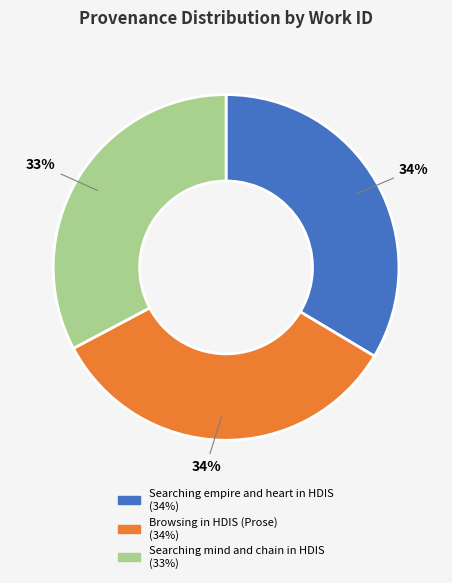

What is the smallest slice in the pie chart?

Searching mind and chain in HDIS